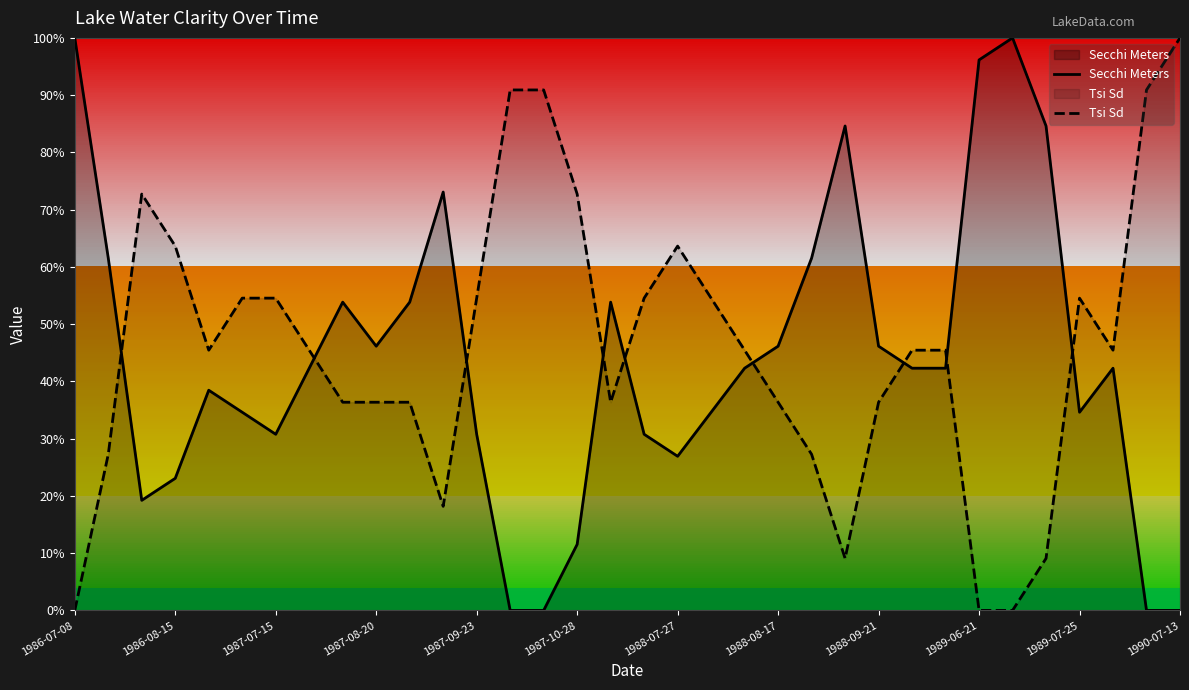

How many interior local peaks does the Tsi Sd series have?

3